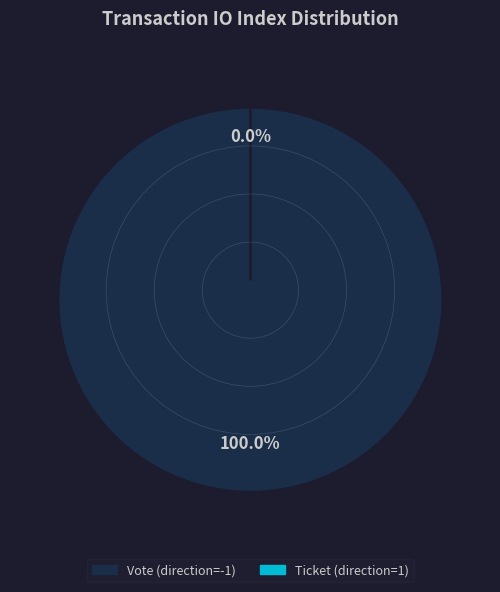

Does any single category account for the majority?

Yes